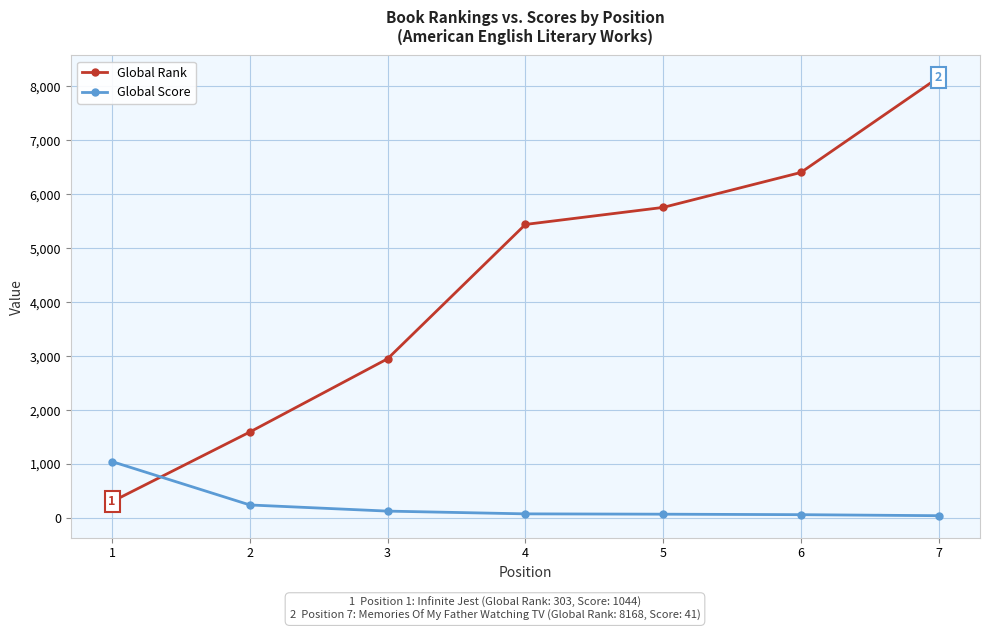

Between which two adjacent categories do Global Rank and Global Score first intersect?

1 and 2